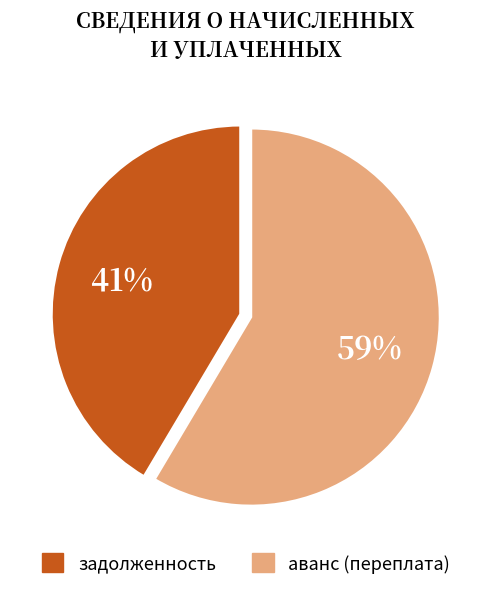

True or false: задолженность accounts for 31% of the total.

False